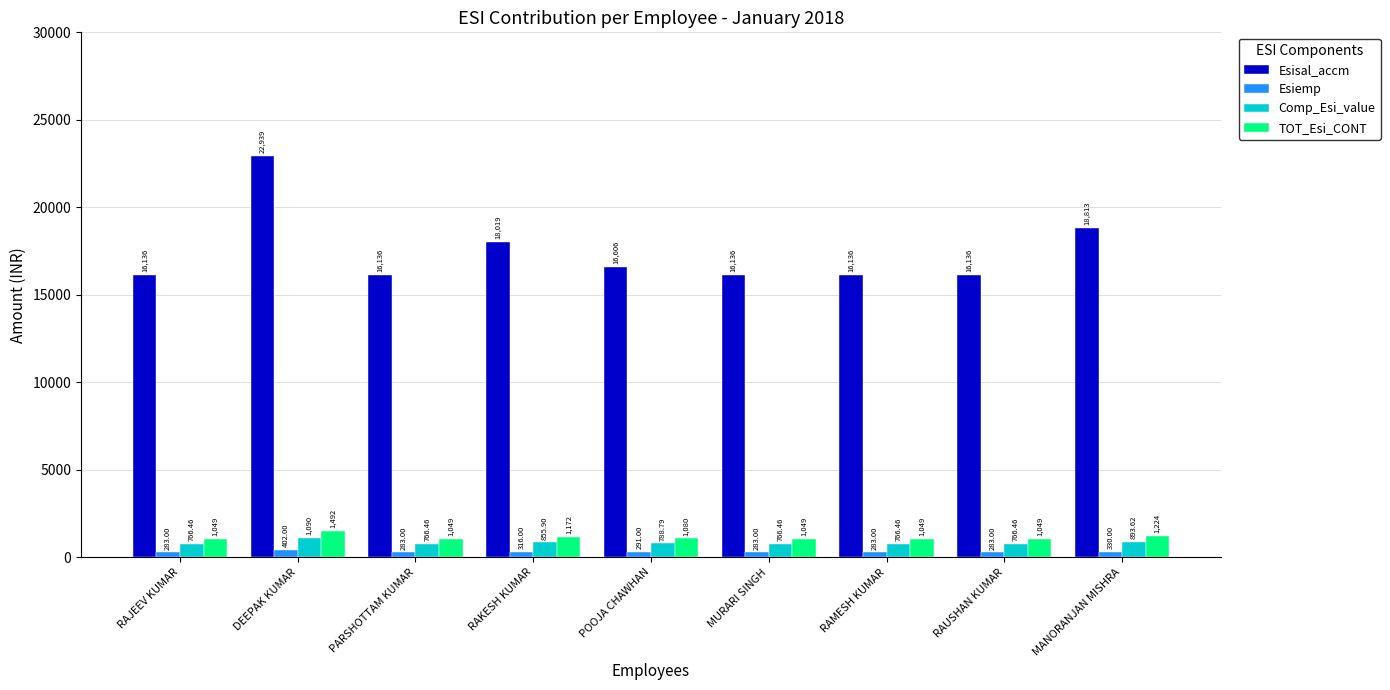

At how many categories does at least one series exceed 14577?

9